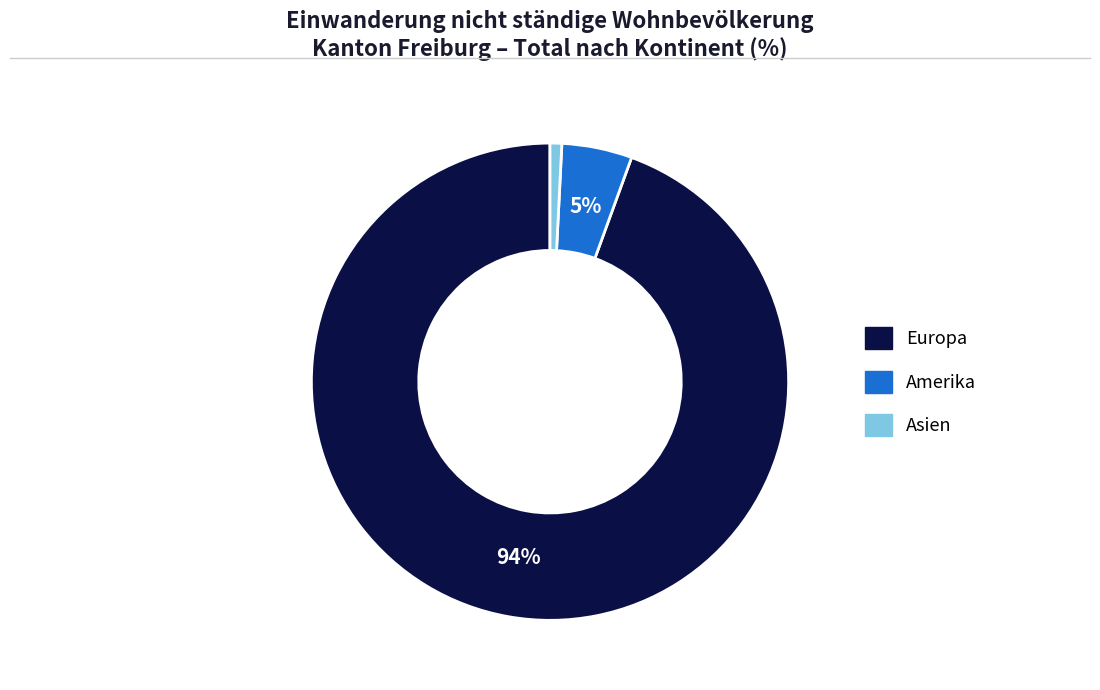

Is there any slice that represents more than half of the pie?

Yes